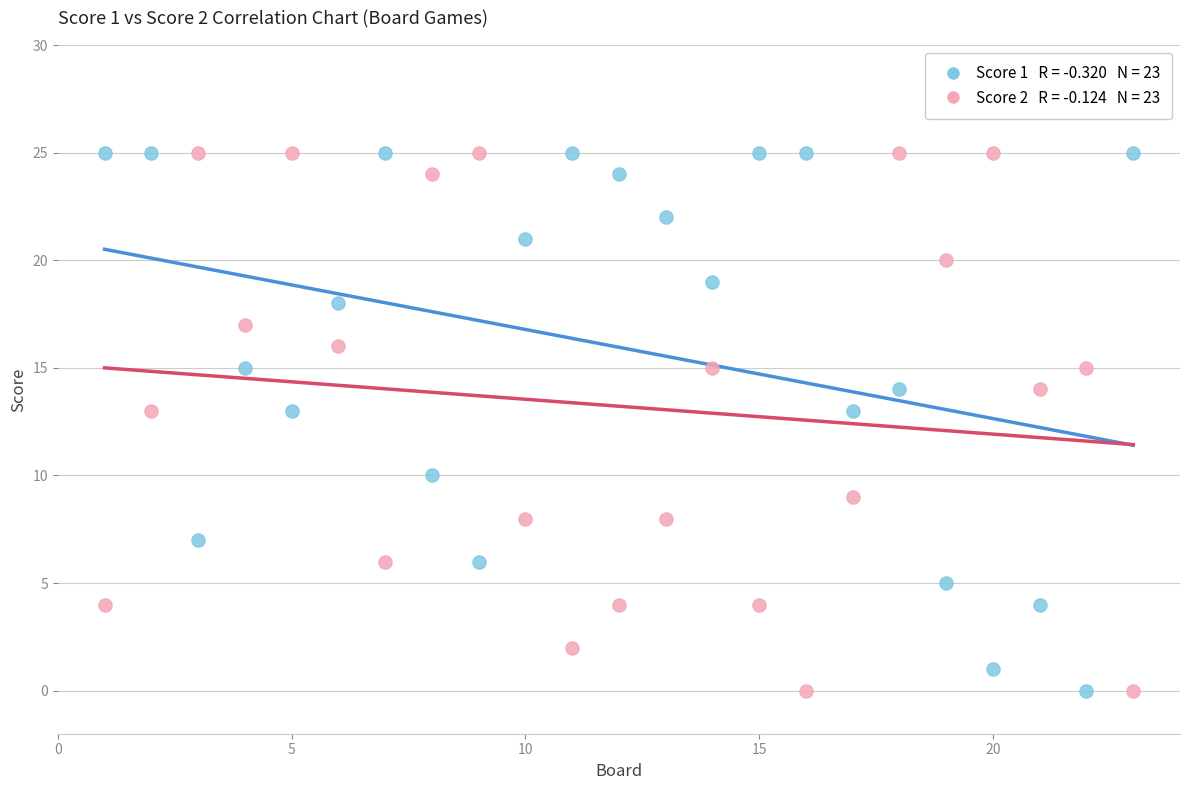

Across all data points, what is the range of X values (max minus min)?

22